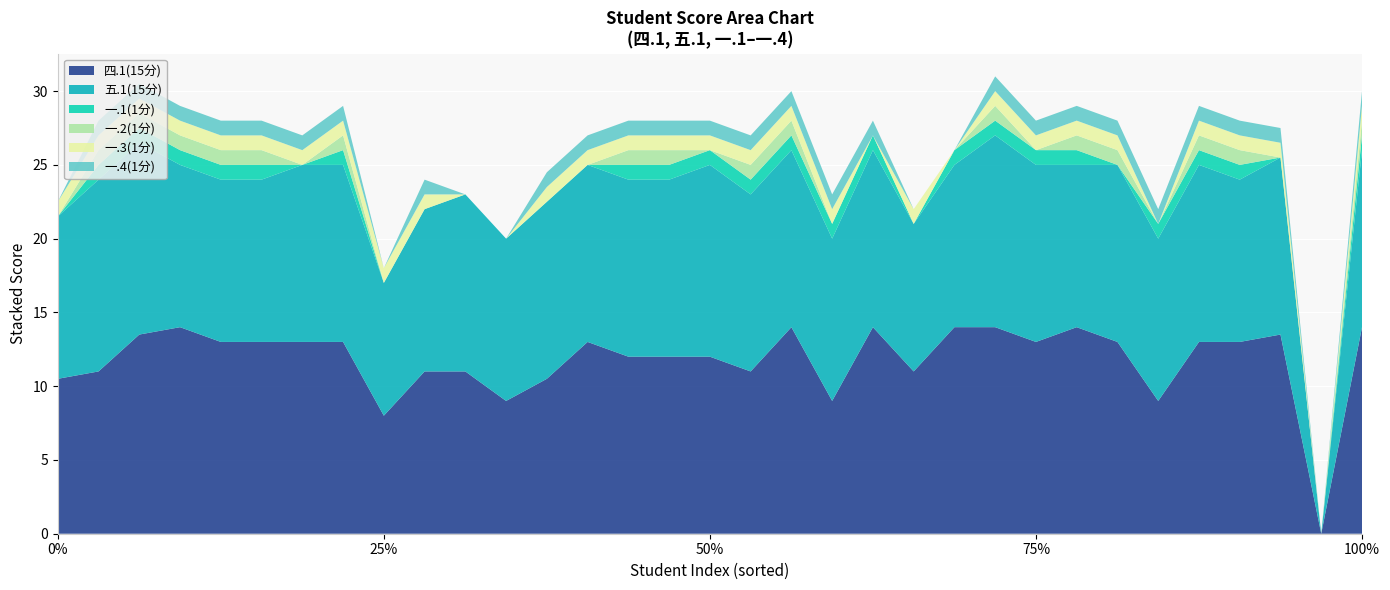

Reading right to left, list all the values displayed in this chart.

四.1(15分): 14.0	0.0	13.5	13.0	13.0	9.0	13.0	14.0	13.0	14.0	14.0	11.0	14.0	9.0	14.0	11.0	12.0	12.0	12.0	13.0	10.5	9.0	11.0	11.0	8.0	13.0	13.0	13.0	13.0	14.0	13.5	11.0	10.5
五.1(15分): 12.0	0.0	12.0	11.0	12.0	11.0	12.0	11.0	12.0	13.0	11.0	10.0	12.0	11.0	12.0	12.0	13.0	12.0	12.0	12.0	12.0	11.0	12.0	11.0	9.0	12.0	12.0	11.0	11.0	11.0	13.0	13.0	11.0
一.1(1分): 1.0	0.0	0.0	1.0	1.0	1.0	0.0	1.0	1.0	1.0	1.0	0.0	1.0	1.0	1.0	1.0	1.0	1.0	1.0	0.0	0.0	0.0	0.0	0.0	0.0	1.0	0.0	1.0	1.0	1.0	1.0	1.0	0.0
一.2(1分): 1.0	0.0	0.0	1.0	1.0	0.0	1.0	1.0	0.0	1.0	0.0	0.0	0.0	0.0	1.0	1.0	0.0	1.0	1.0	0.0	0.0	0.0	0.0	0.0	0.0	1.0	0.0	1.0	1.0	1.0	1.0	1.0	0.0
一.3(1分): 1.0	0.0	1.0	1.0	1.0	0.0	1.0	1.0	1.0	1.0	0.0	1.0	0.0	1.0	1.0	1.0	1.0	1.0	1.0	1.0	1.0	0.0	0.0	1.0	1.0	1.0	1.0	1.0	1.0	1.0	1.0	1.0	1.0
一.4(1分): 1.0	0.0	1.0	1.0	1.0	1.0	1.0	1.0	1.0	1.0	0.0	0.0	1.0	1.0	1.0	1.0	1.0	1.0	1.0	1.0	1.0	0.0	0.0	1.0	0.0	1.0	1.0	1.0	1.0	1.0	1.0	1.0	0.0